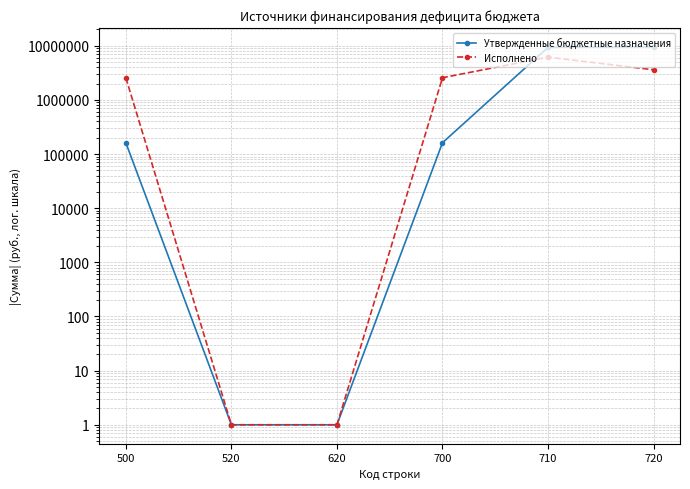

Where is Исполнено nearest to the value 3085571?

500